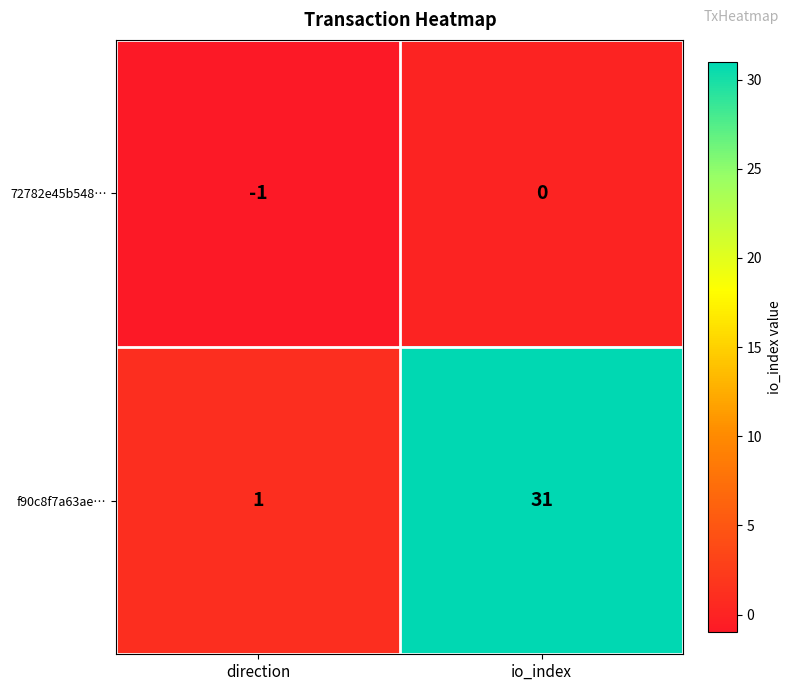

What is the sum of all f90c8f7a63ae… values?

32